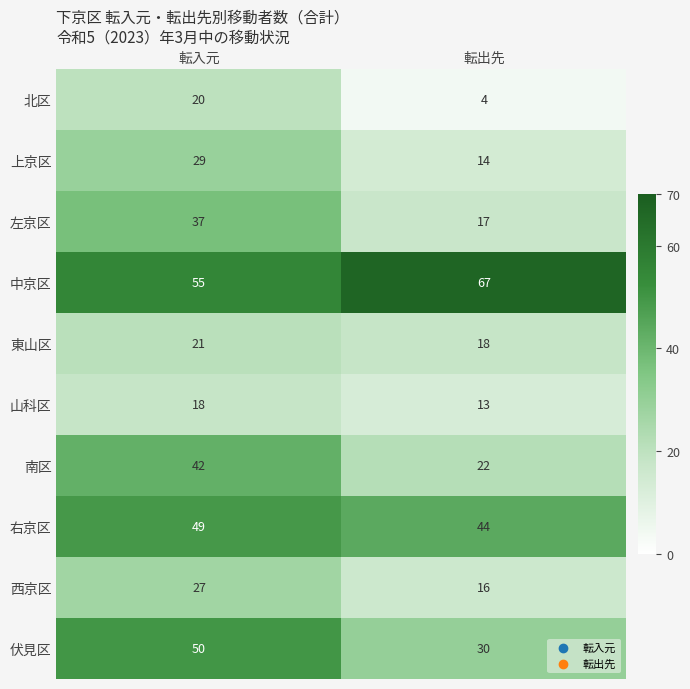

Rank the series by their maximum value, from highest to lowest.

中京区, 伏見区, 右京区, 南区, 左京区, 上京区, 西京区, 東山区, 北区, 山科区